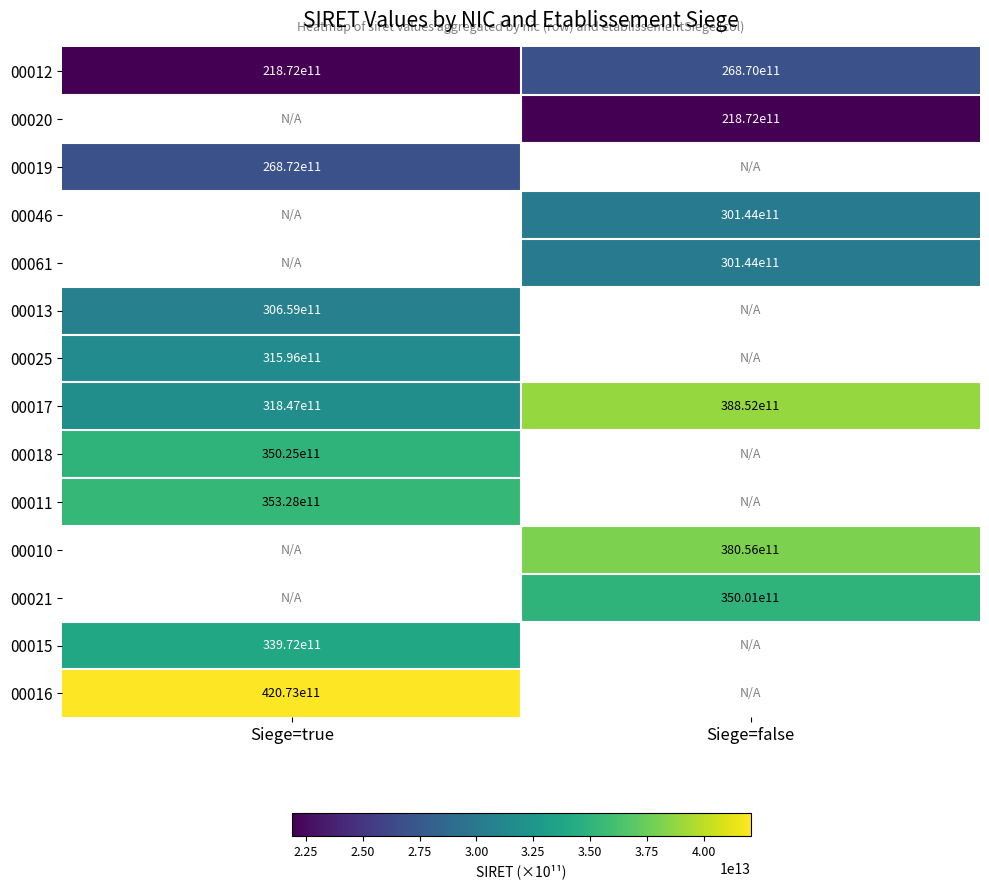

What is the difference between the highest and lowest values at Siege=true?

20201279900004.0